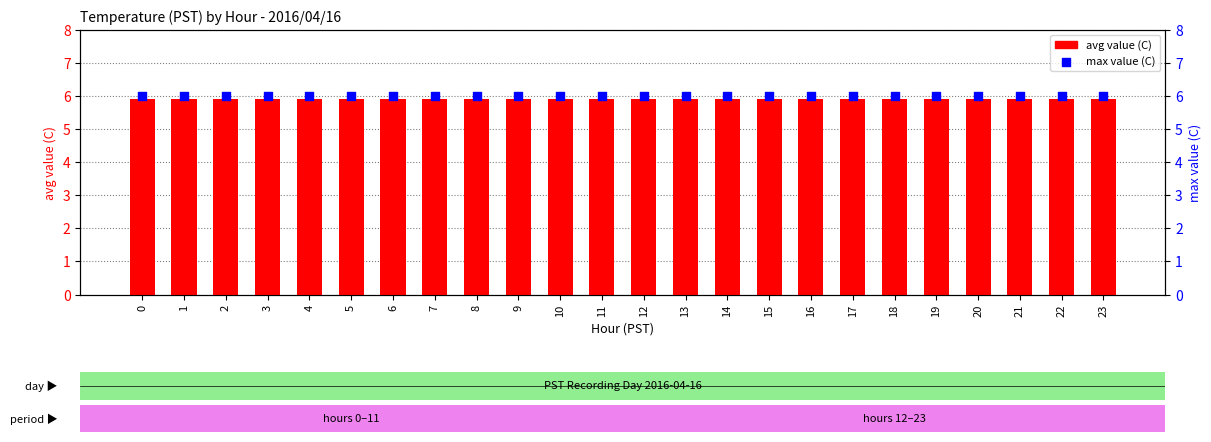

Which series contains the highest Y value?

max value (C)